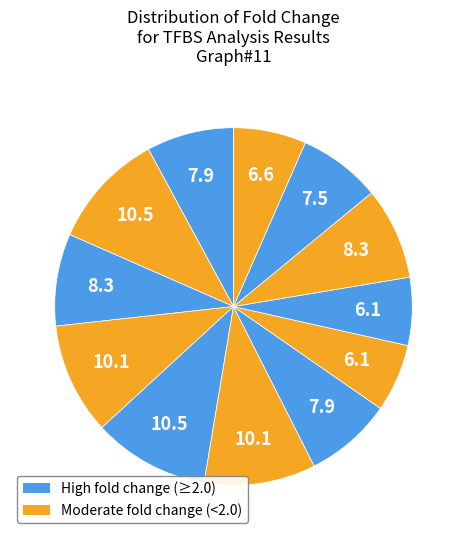

Count the number of slices in the pie.

12